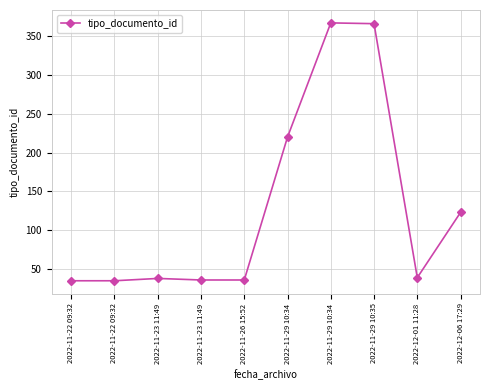

What is the approximate value at 2022-12-01 11:28, to the nearest 10?

40